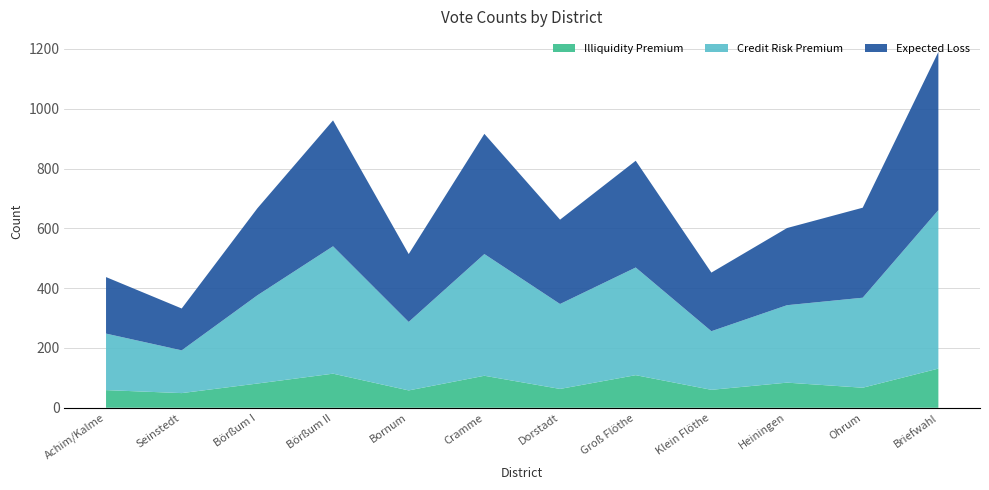

True or false: Illiquidity Premium has a value of 114 at Börßum II.

True